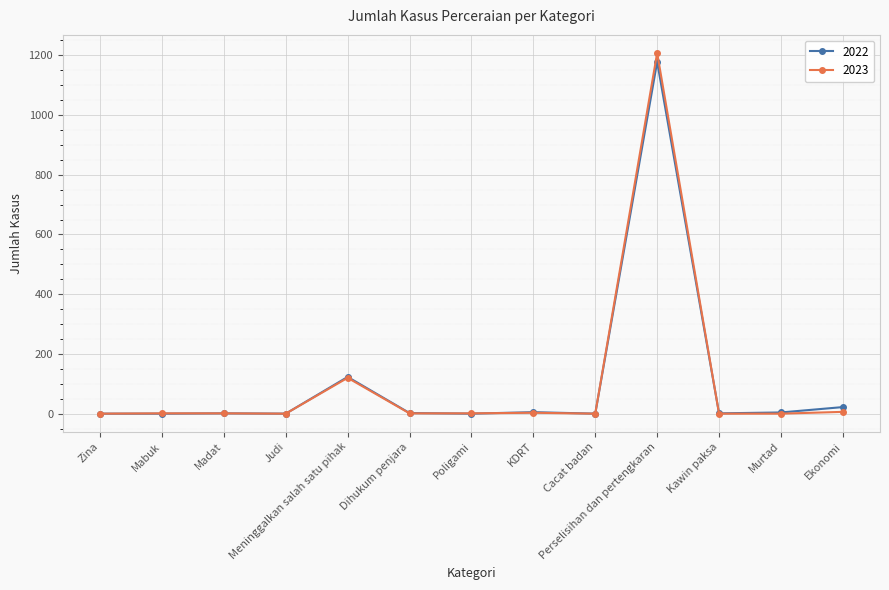

Rank the series by their maximum value, from lowest to highest.

2022, 2023